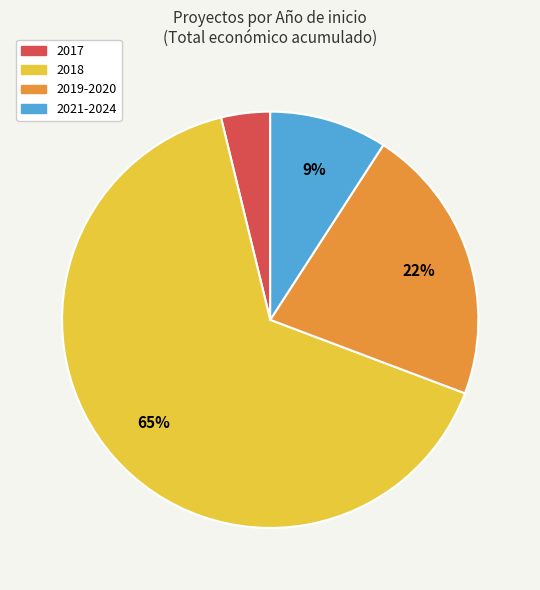

To the nearest percent, what is the average slice percentage?

25%